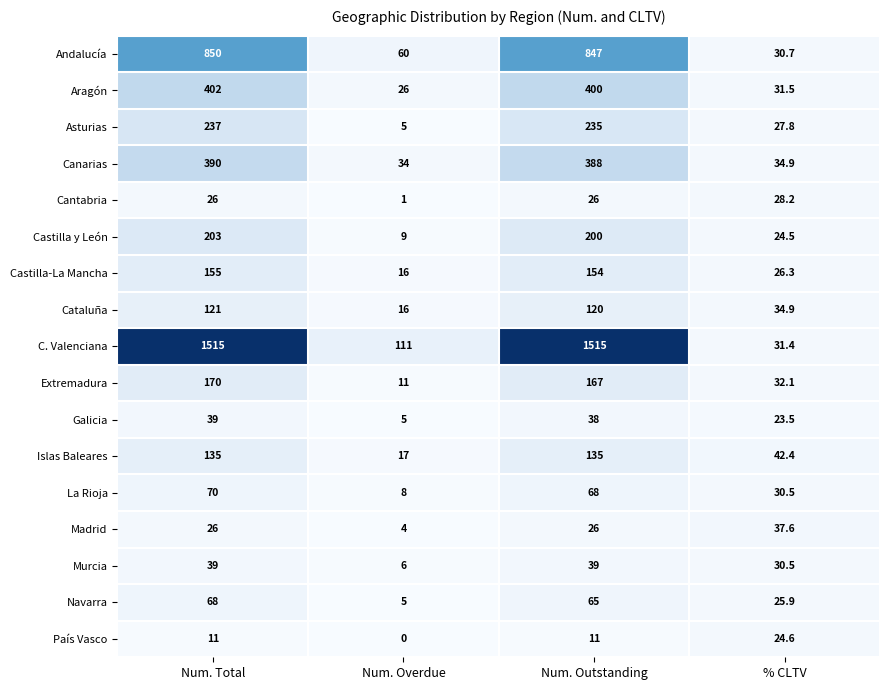

The Castilla-La Mancha series shows 155.0 at Num. Total. True or false?

True